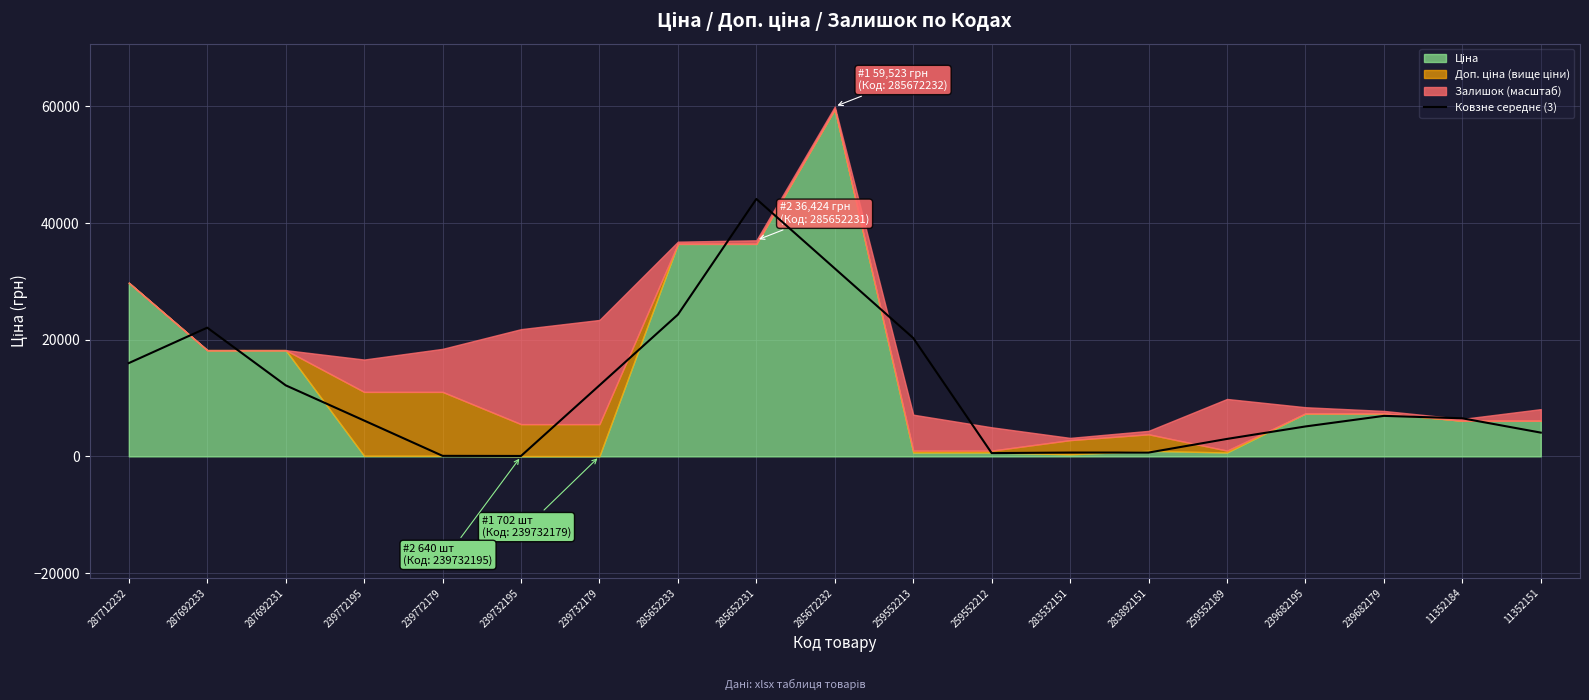

At which category does the data reach its first local valley?

239732195